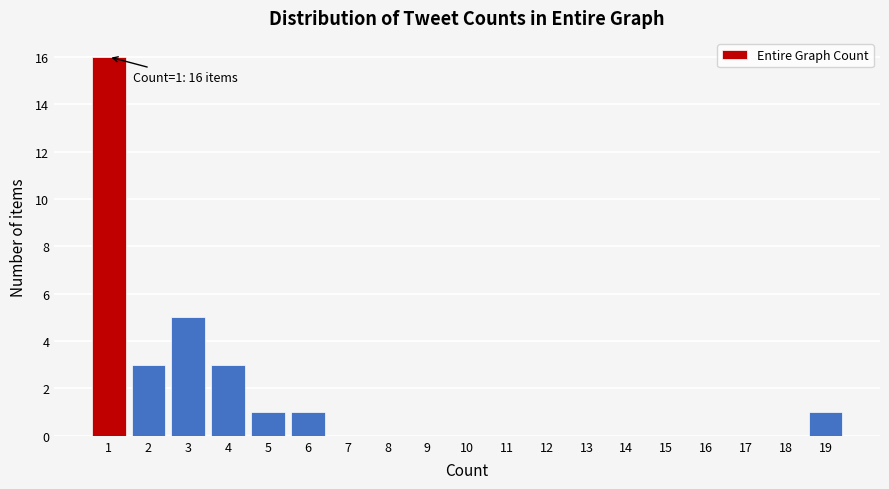

Over which range of the x-axis is the bar tallest?

0.5 to 1.5